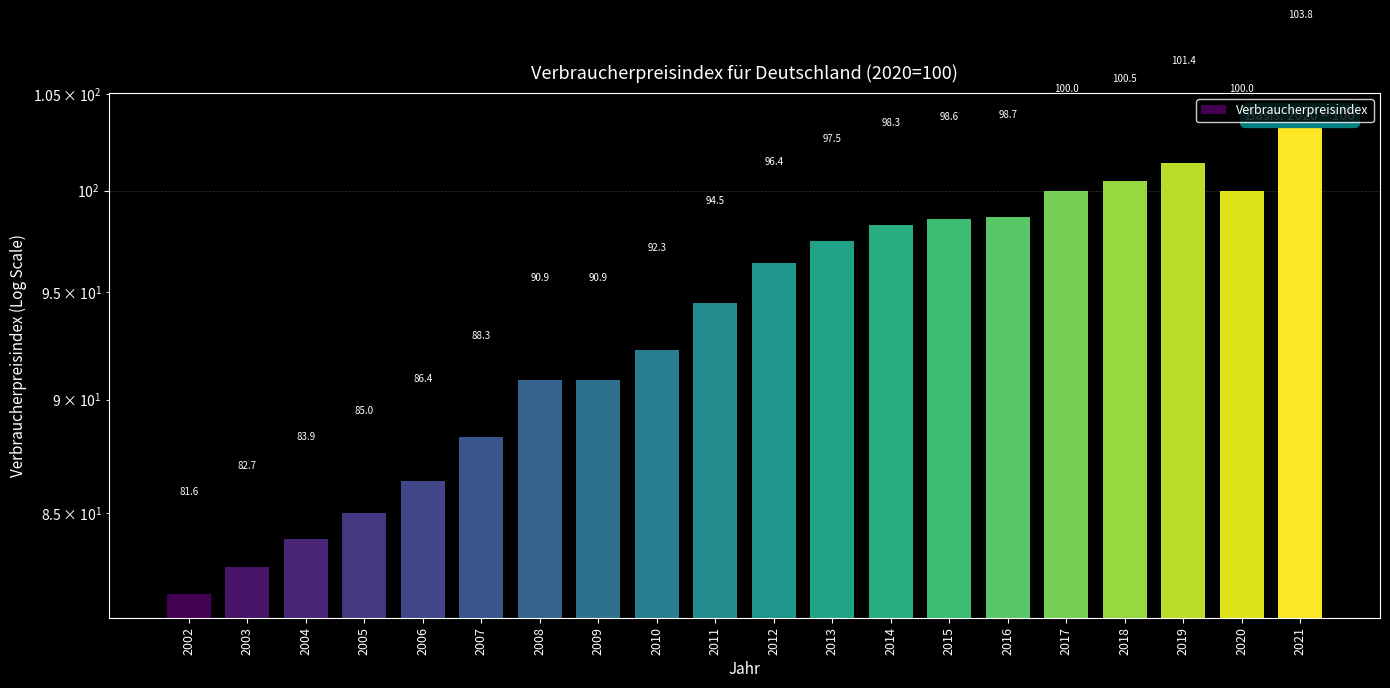

What is the sum of the values at 2008 and 2016?

189.6